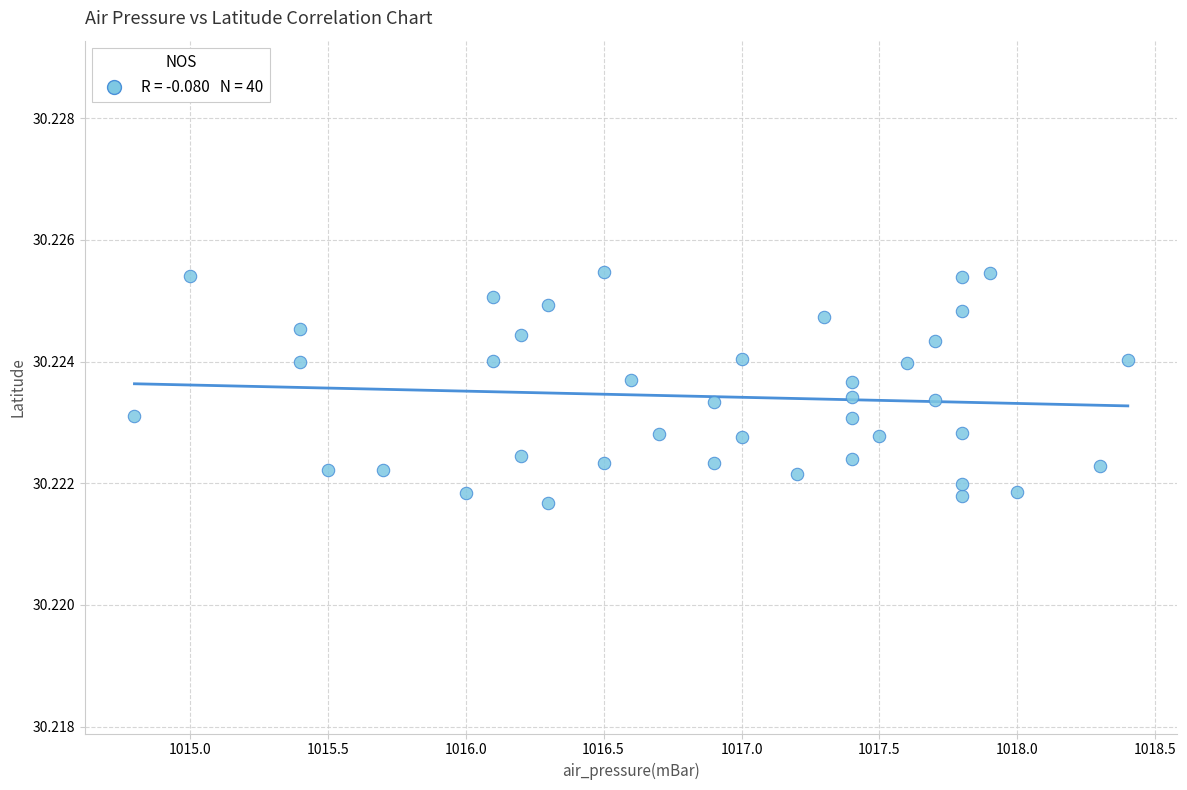

What is the range of X values (max minus min)?

3.6